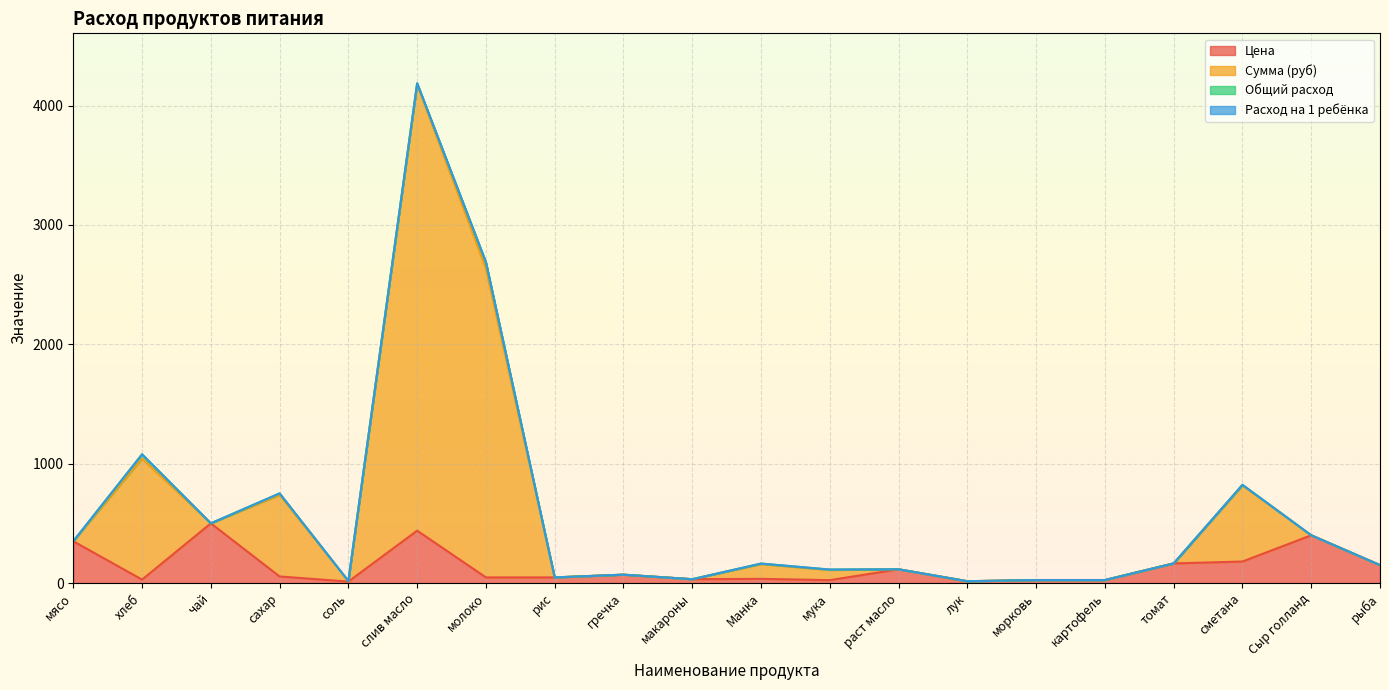

True or false: Цена and Сумма (руб) cross at least once.

False